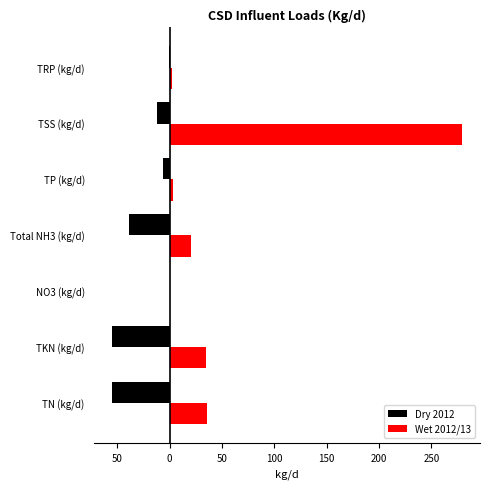

What is the smallest value displayed?

-55.1